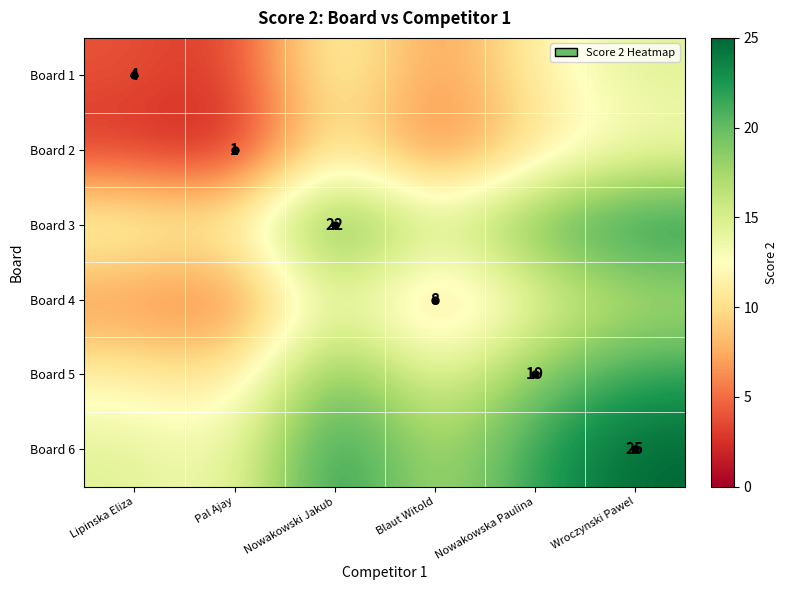

Is the value of Board 1 at Lipinska Eliza greater than the value of Board 2 at Pal Ajay?

Yes